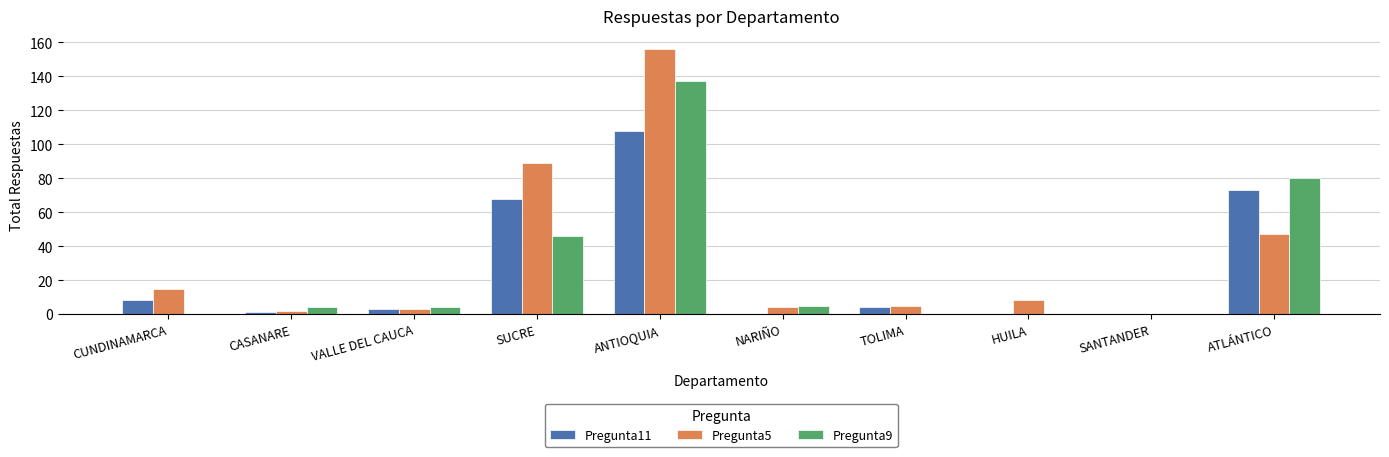

Between ANTIOQUIA and SANTANDER, which series saw the biggest shift?

Pregunta5